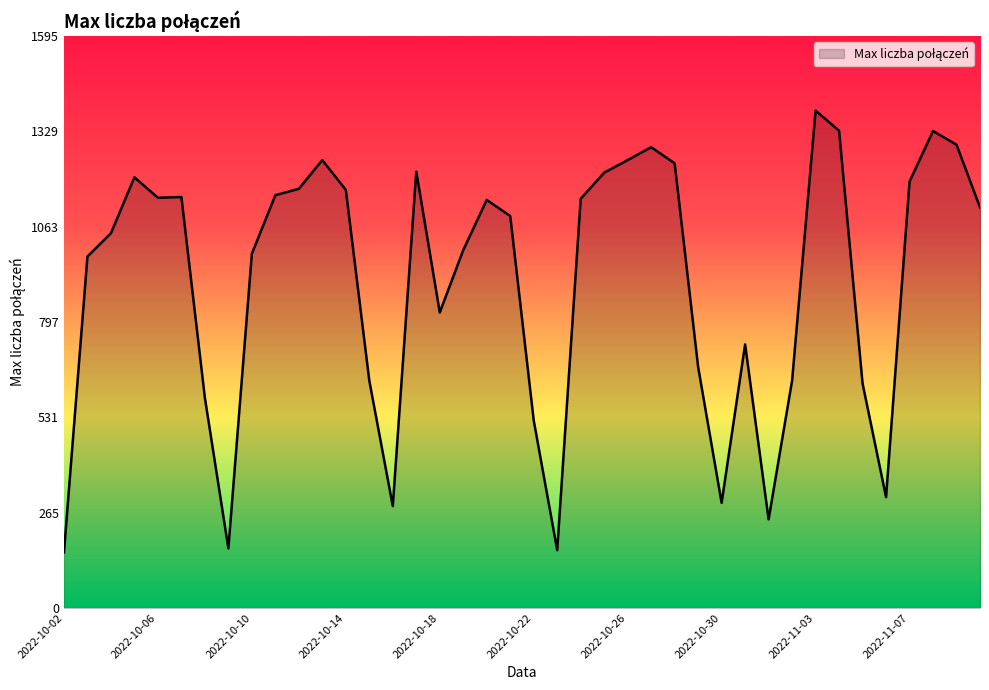

What is the smallest value displayed?

155